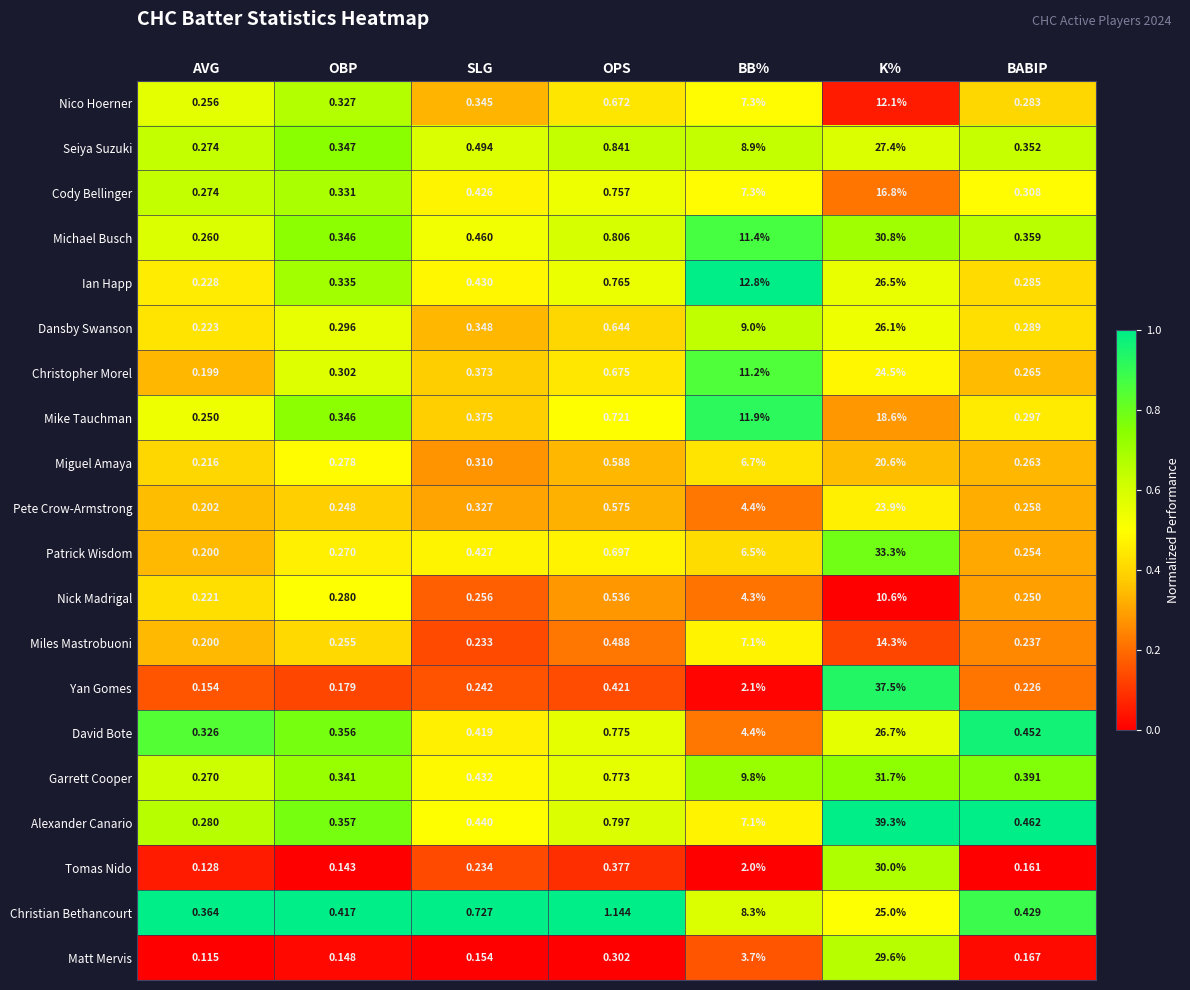

Between OPS and BB%, which series saw the biggest shift?

Ian Happ